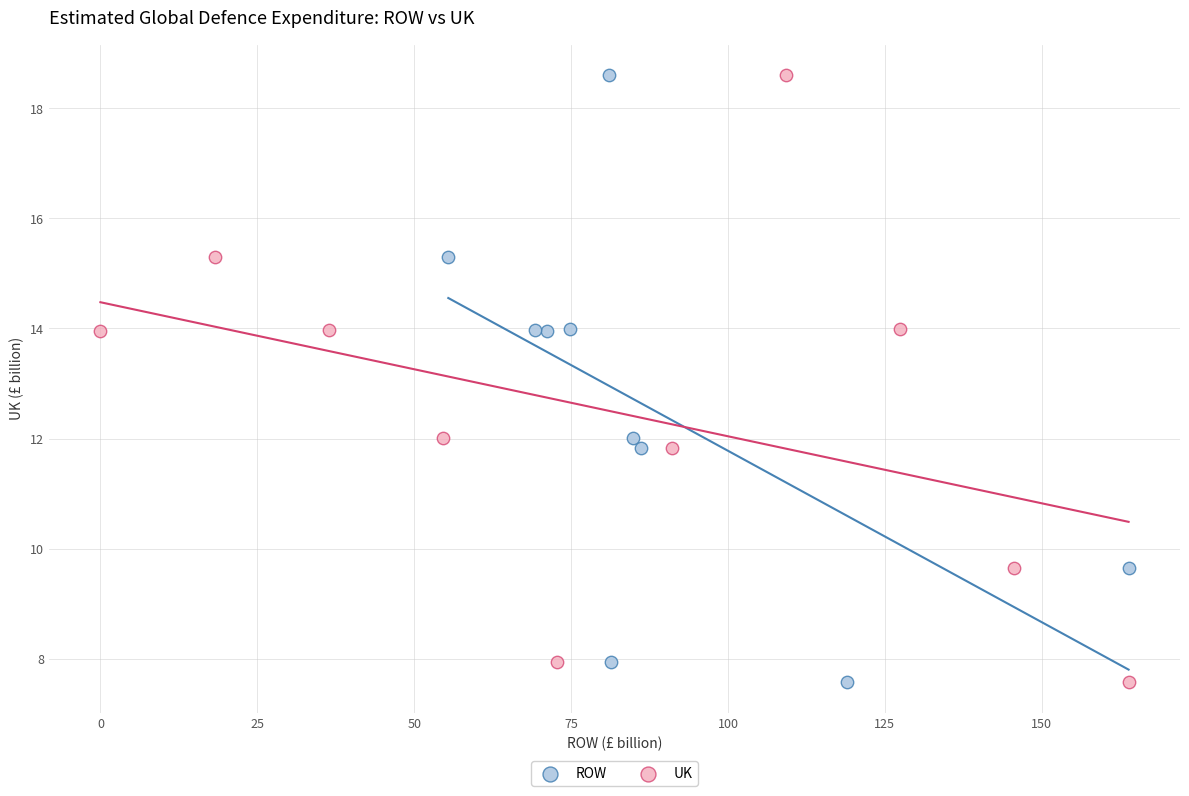

What are all the series names shown in the legend?

ROW, UK